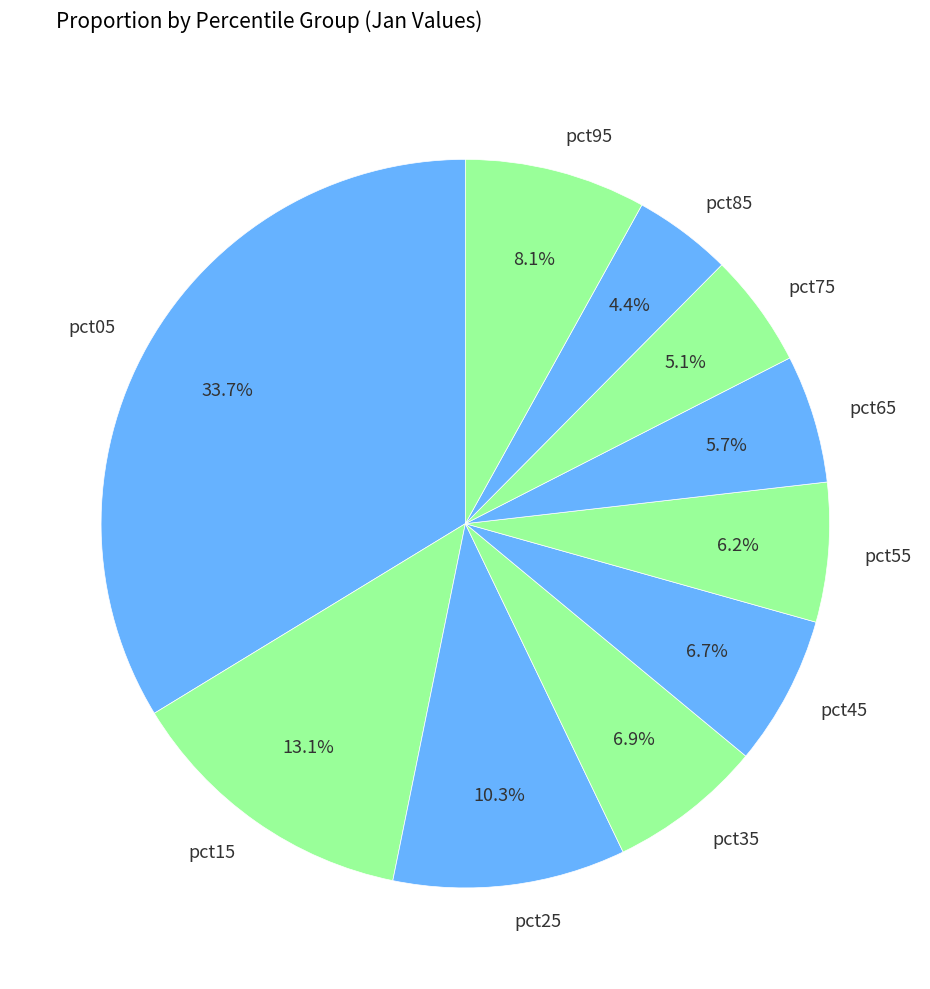

Which has a higher value, pct95 or pct35?

pct95